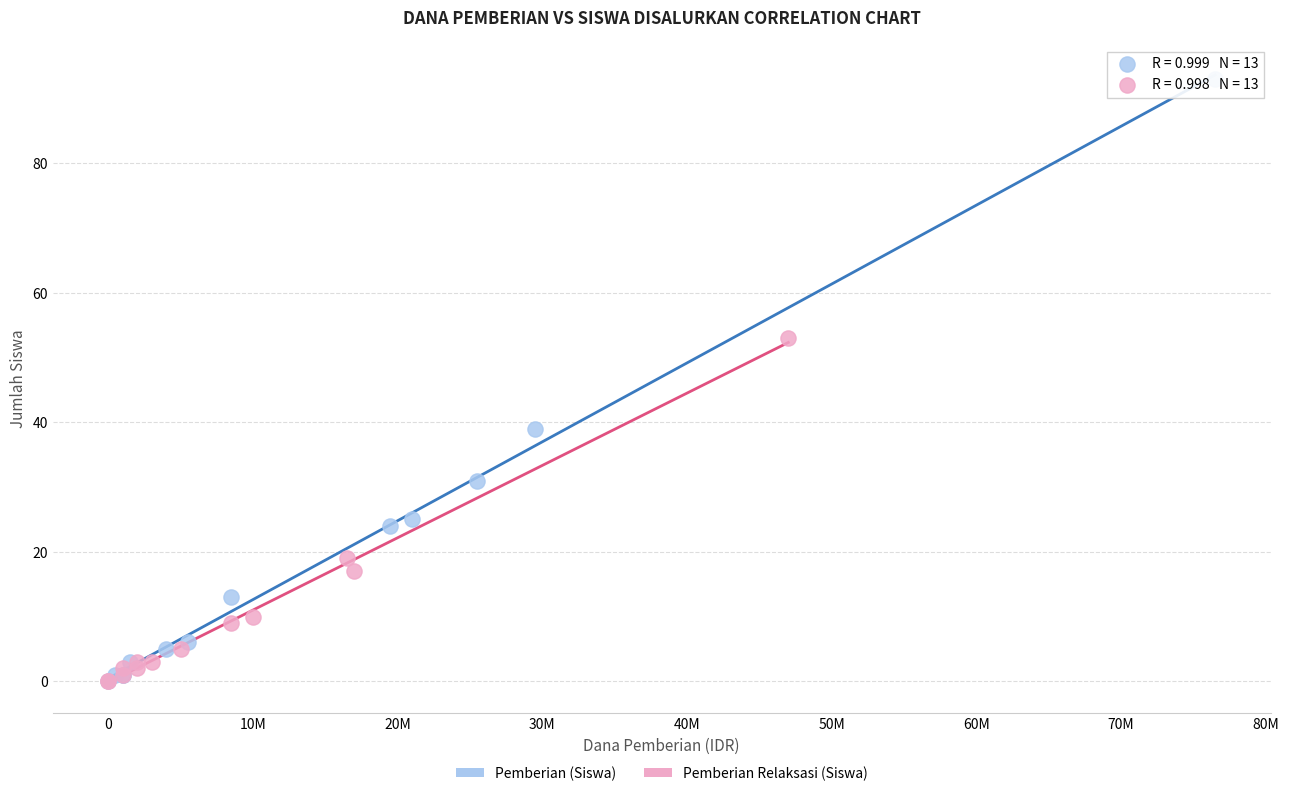

Which series has the widest spread of Y values?

Pemberian (Siswa)